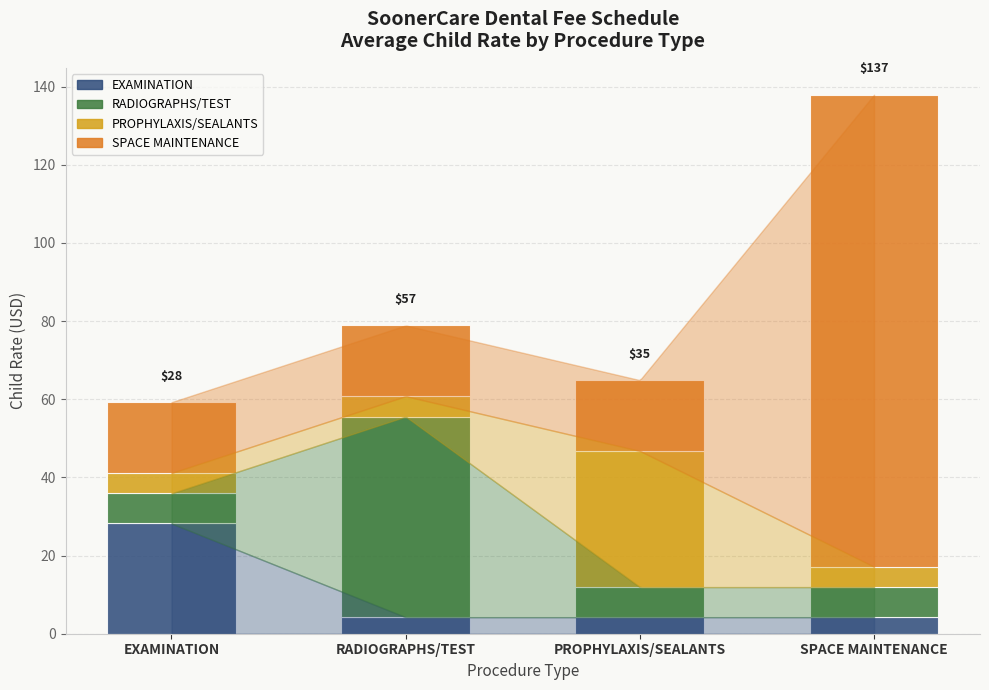

At which category is the sum across all series the highest?

SPACE MAINTENANCE